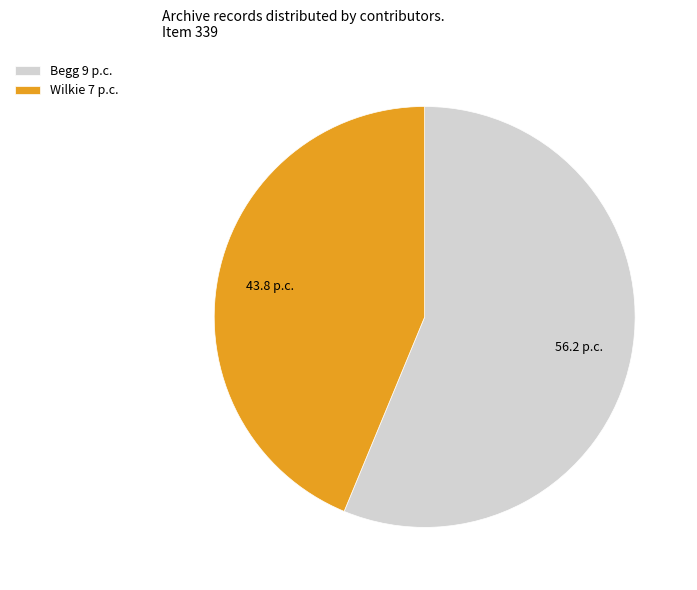

What is the largest slice in the pie chart?

Begg